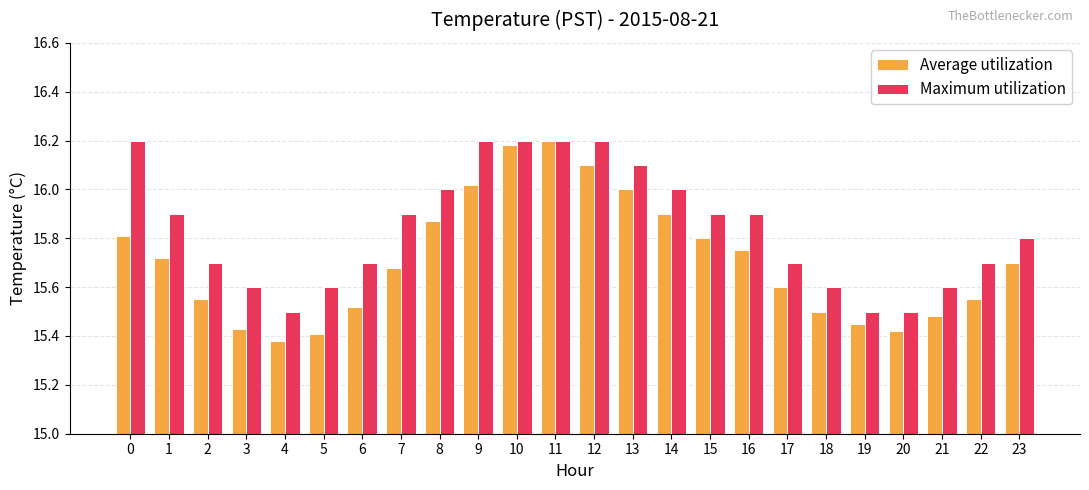

Is it true that Average utilization equals 5.2 at 23?

False